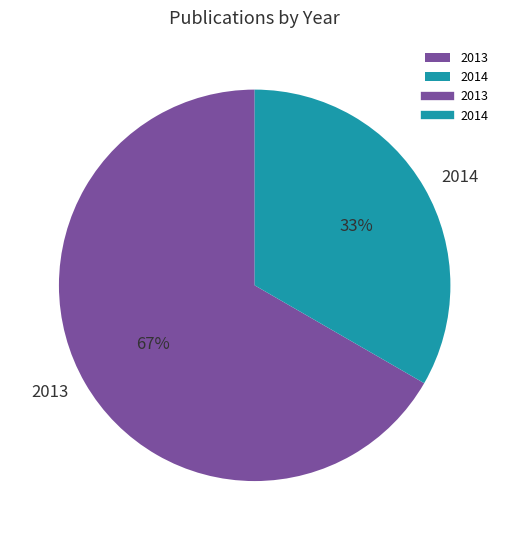

Is the sum of 2014 and 2013 greater than half?

Yes